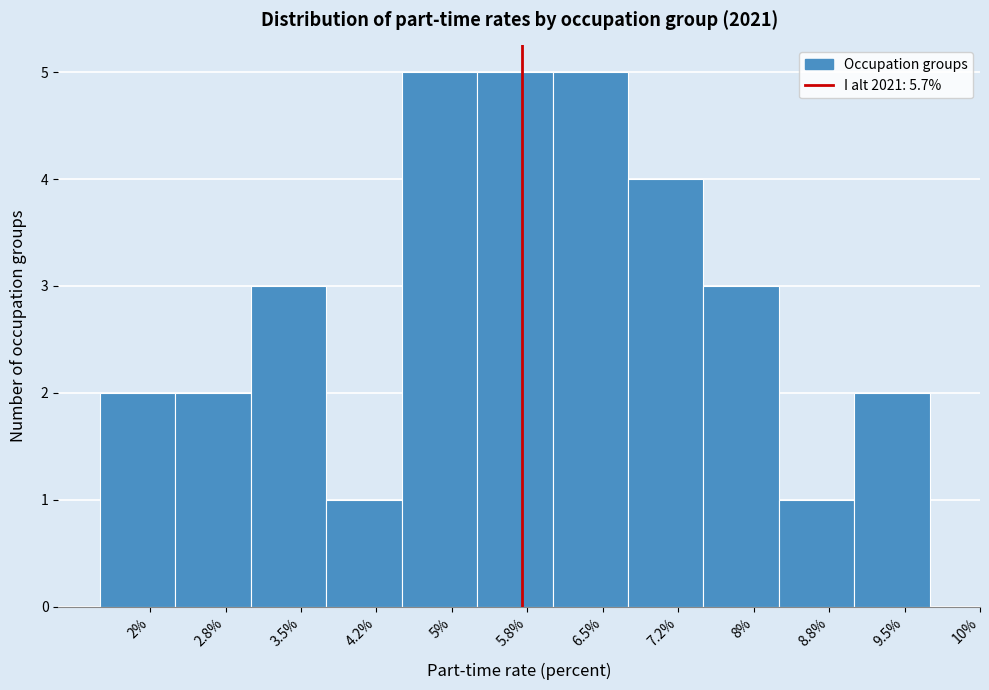

Reading left to right, list all the values displayed in this chart.

2	2	3	1	5	5	5	4	3	1	2